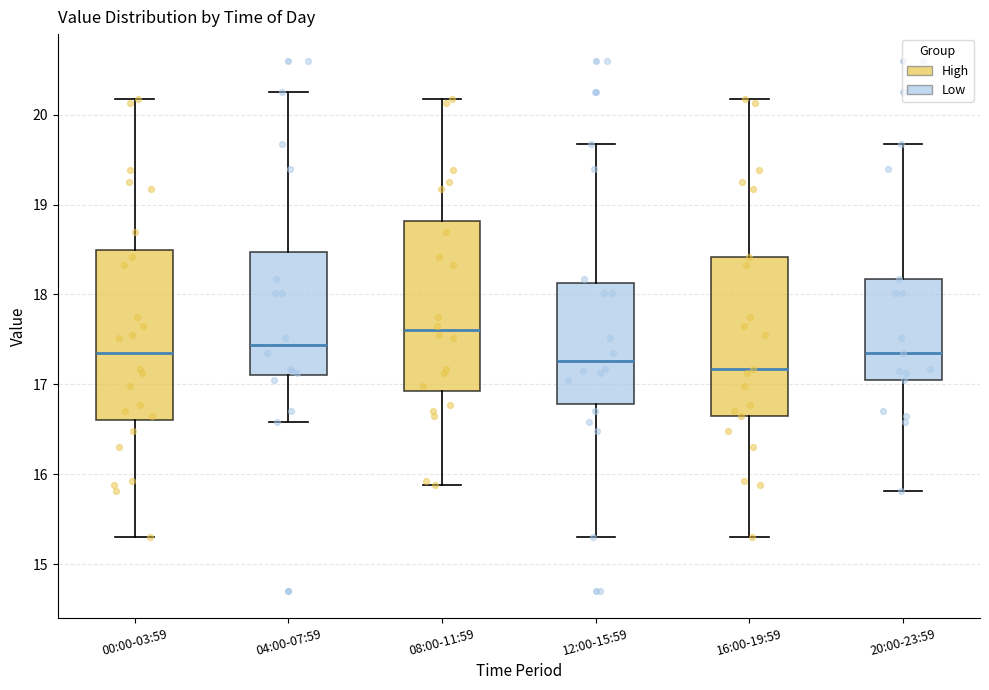

Where is the upper edge of the box for 08:00-11:59 on the y-axis? The values are not printed on the chart, so give them approximately, as read against the axis.

18.8